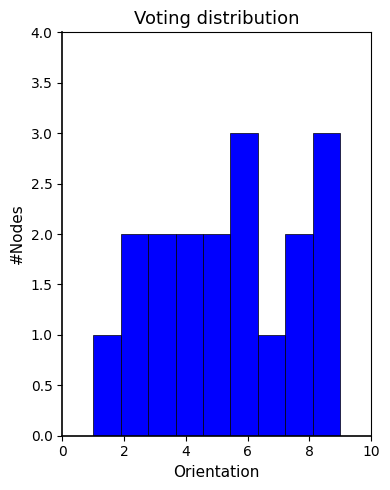

Reading left to right, transcribe this chart: for each bar, give the range it covers on the x-axis and its height. Neither the bar edges nor the heights are printed on the chart, so give them approximately, as read against the axes.

1.0 to 1.8: 1
1.8 to 2.8: 2
2.8 to 3.6: 2
3.6 to 4.6: 2
4.6 to 5.4: 2
5.4 to 6.4: 3
6.4 to 7.2: 1
7.2 to 8.2: 2
8.2 to 9.0: 3